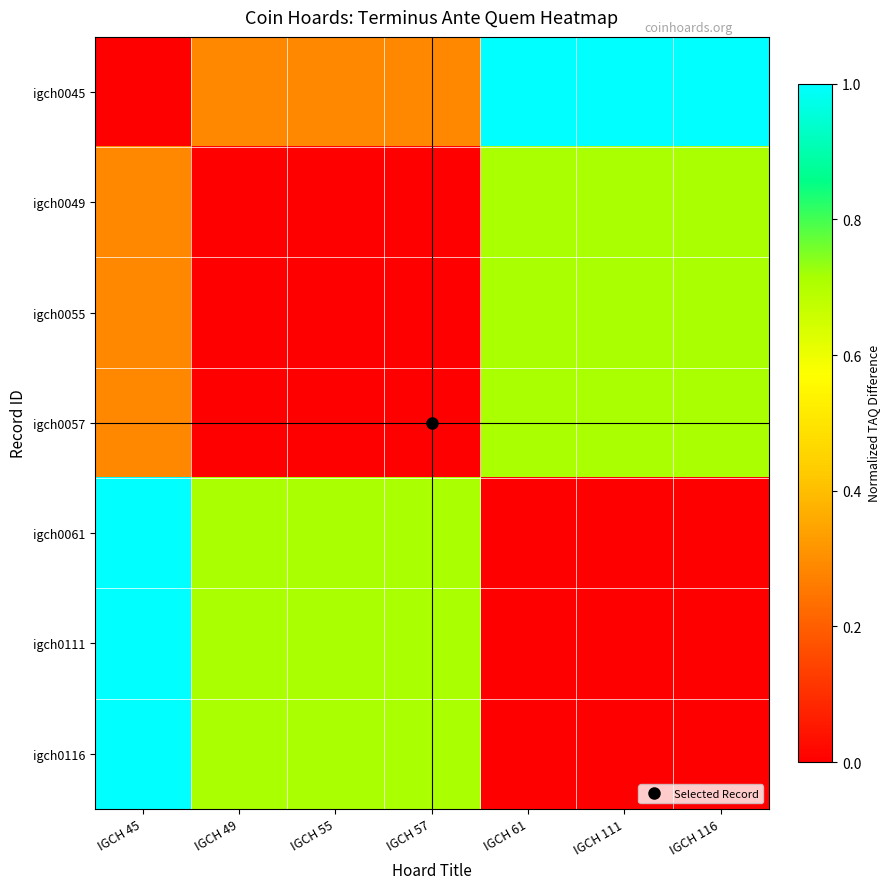

What is the difference between the highest and lowest values at IGCH 57?

0.7